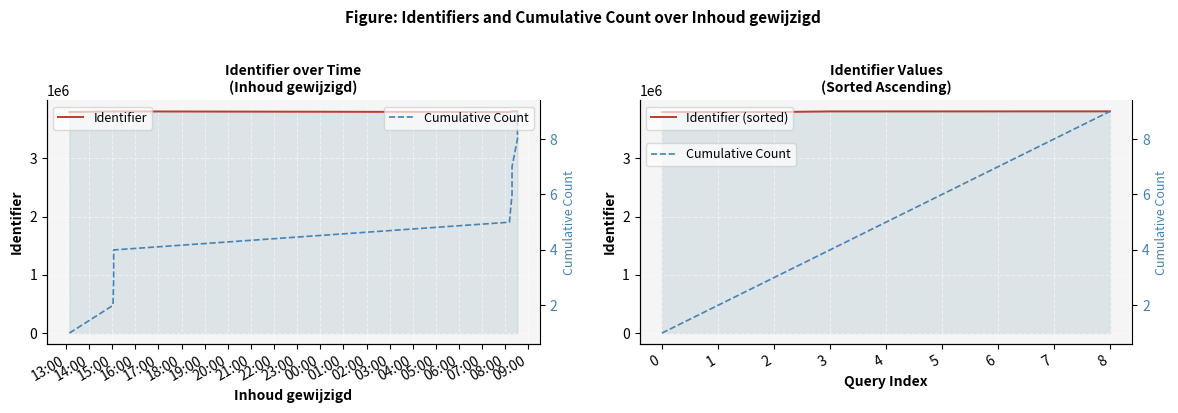

True or false: Cumulative Count and Identifier (sorted) intersect in this chart.

False